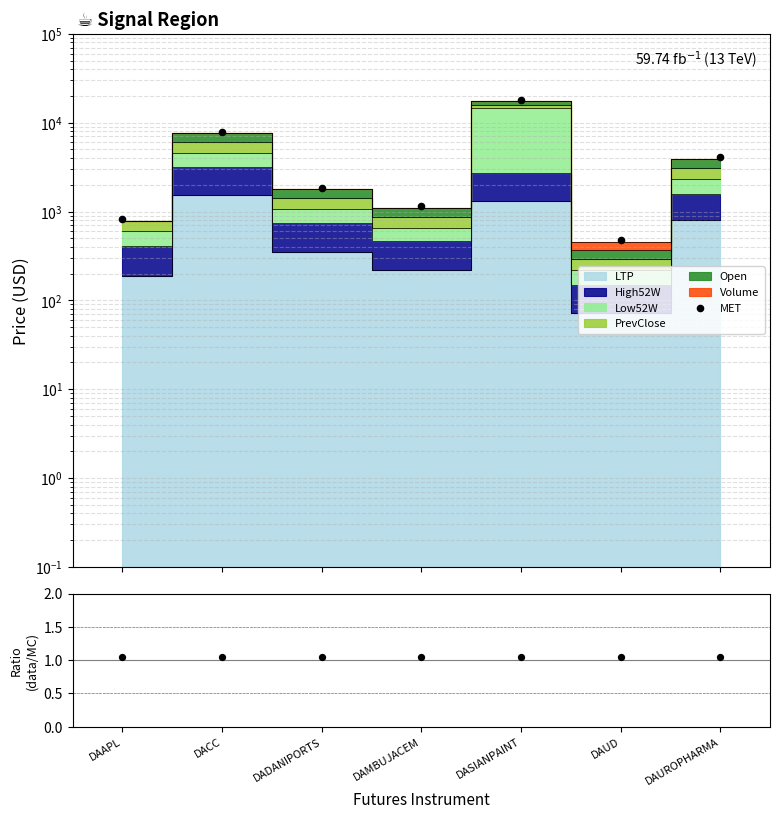

Which series contains the lowest Y value?

data/MC